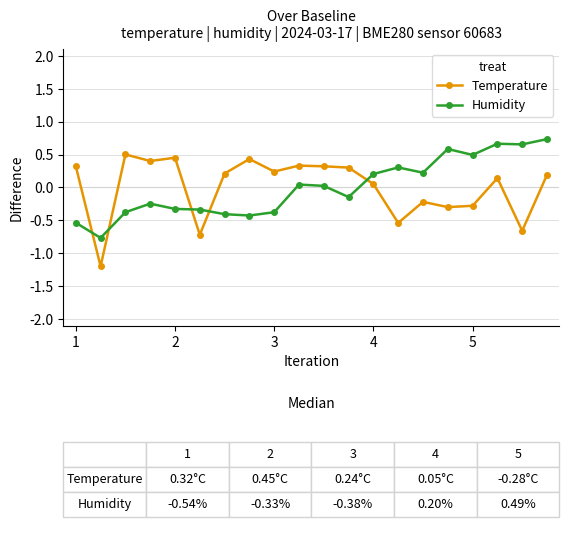

Which series has the largest range (max minus min)?

Temperature